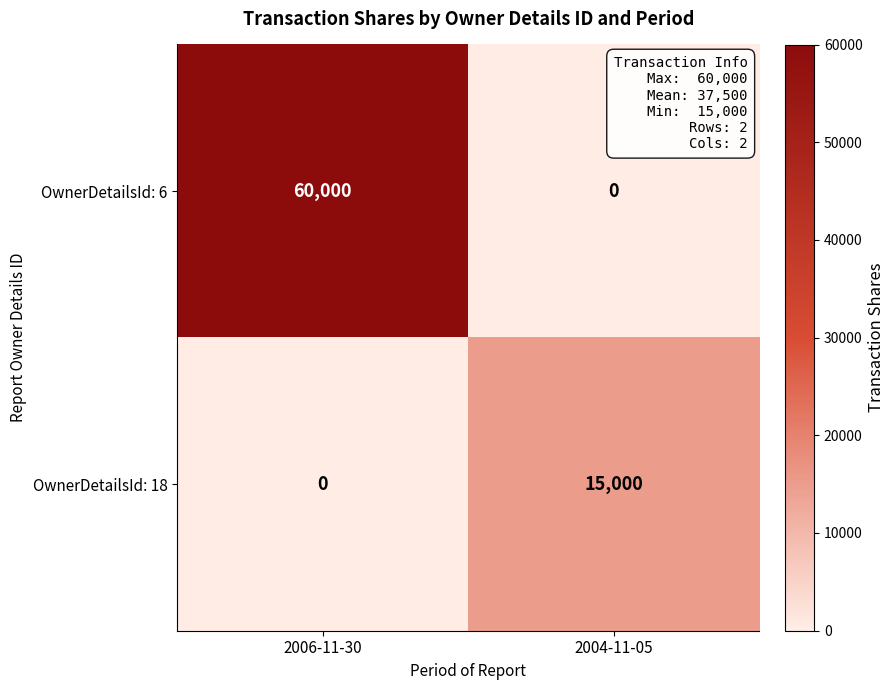

How many series are shown in this chart?

2